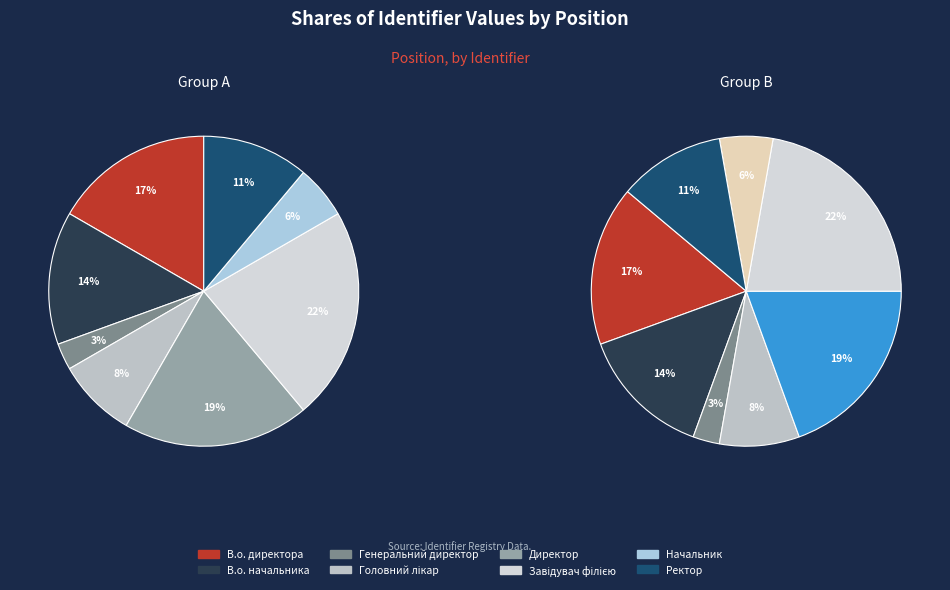

Rank the categories by value from highest to lowest.

Завідувач філією, Директор, В.о. директора, В.о. начальника, Ректор, Головний лікар, Начальник, Генеральний директор